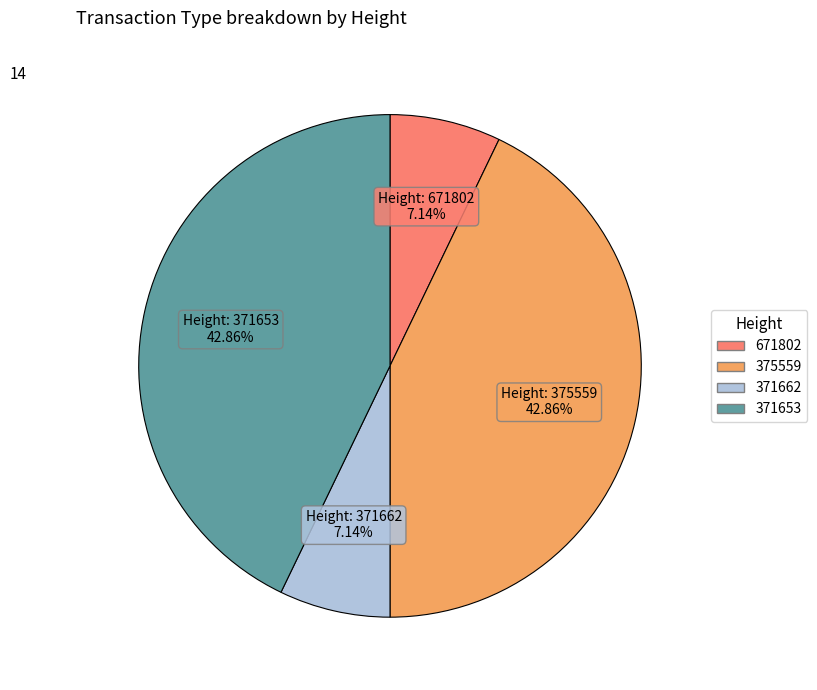

Does any single category account for the majority?

No